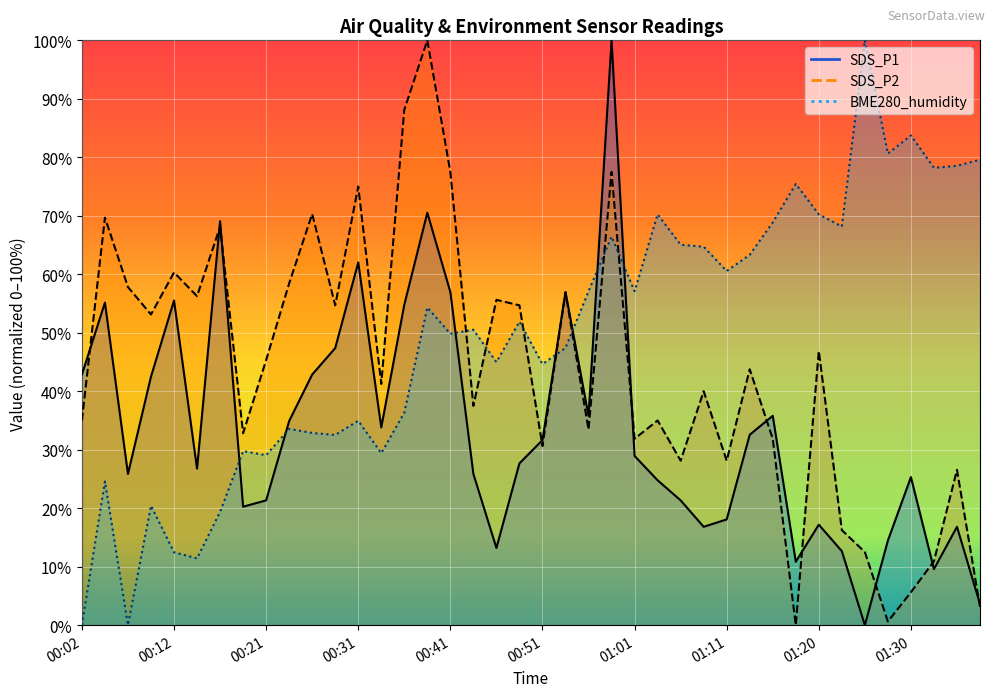

Reading left to right, extract all data points from this chart.

SDS_P1: 42.9	55.2	25.9	42.5	55.5	26.8	69.1	20.3	21.3	34.9	42.9	47.4	62.0	33.8	54.8	70.5	57.0	25.9	13.2	27.7	31.6	57.0	35.8	100.0	28.9	24.8	21.3	16.8	18.1	32.5	35.8	10.8	17.2	12.7	0.0	14.5	25.3	9.6	16.8	3.6
SDS_P2: 35.0	69.7	57.8	53.1	60.3	56.2	68.1	32.8	45.3	58.4	70.3	54.7	75.0	41.2	88.1	100.0	77.5	37.5	55.6	54.7	30.6	56.9	33.4	77.5	31.9	35.0	28.1	40.0	28.1	43.7	31.9	0.0	46.9	16.2	12.5	0.6	5.6	10.9	26.6	3.1
BME280_humidity: 0.0	24.6	0.0	20.4	12.5	11.4	19.4	29.8	29.1	33.6	32.9	32.5	34.9	29.4	36.3	54.3	49.8	50.5	45.0	51.9	44.6	47.4	57.1	66.4	57.1	70.2	65.1	64.7	60.6	63.3	68.9	75.4	70.2	68.2	100.0	80.6	83.7	78.2	78.5	79.6